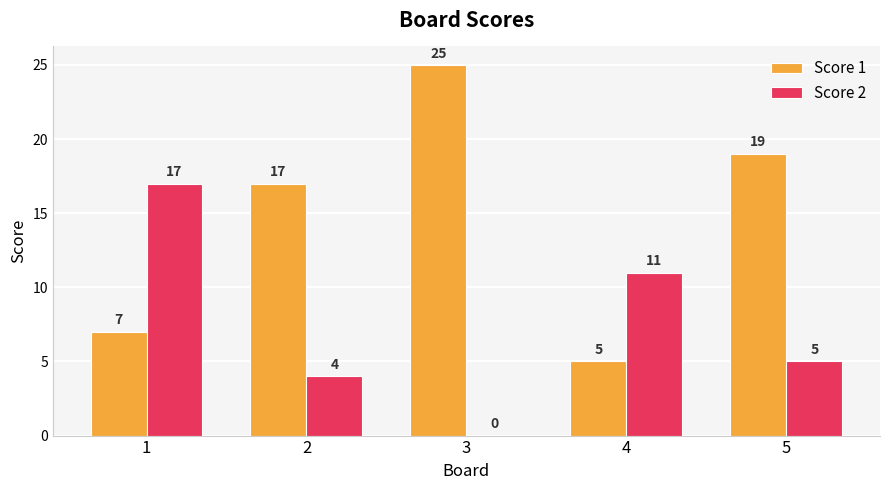

At which category is the sum across all series the highest?

3